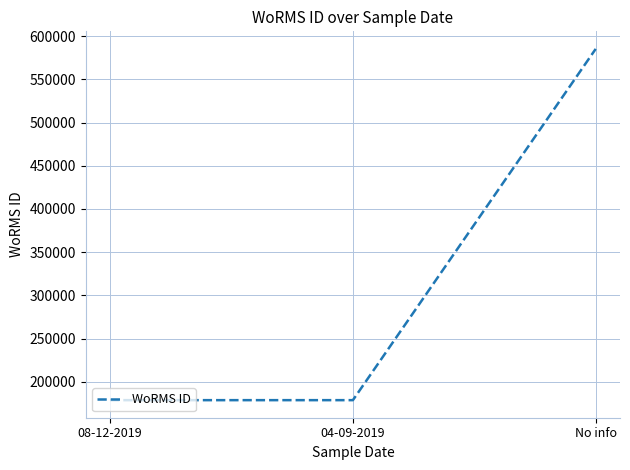

The chart shows a value of 178617 at 08-12-2019. True or false?

True